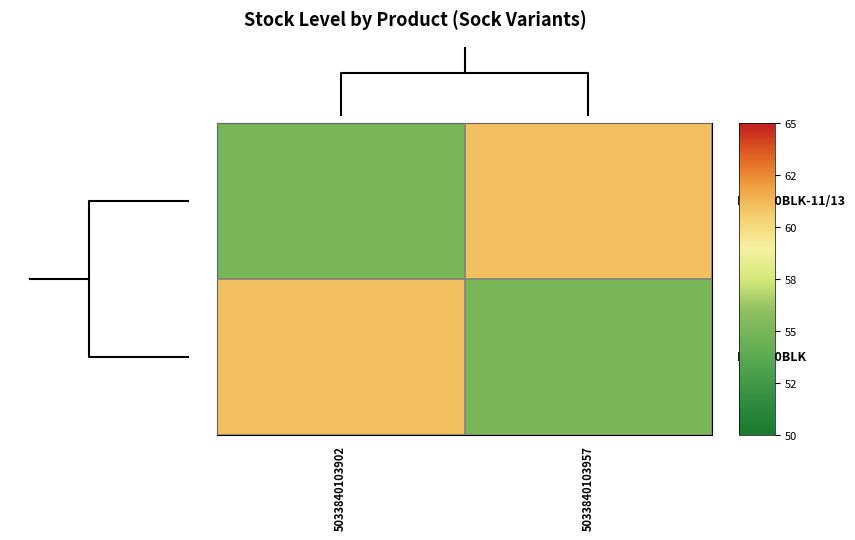

What is the approximate value of 1.00 at 5033840103957?

61